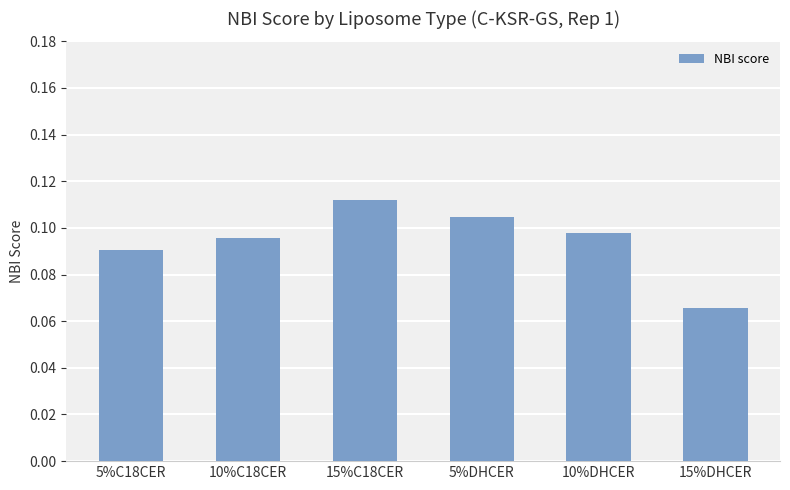

What is the sum of the values at 10%DHCER and 15%C18CER?

0.2